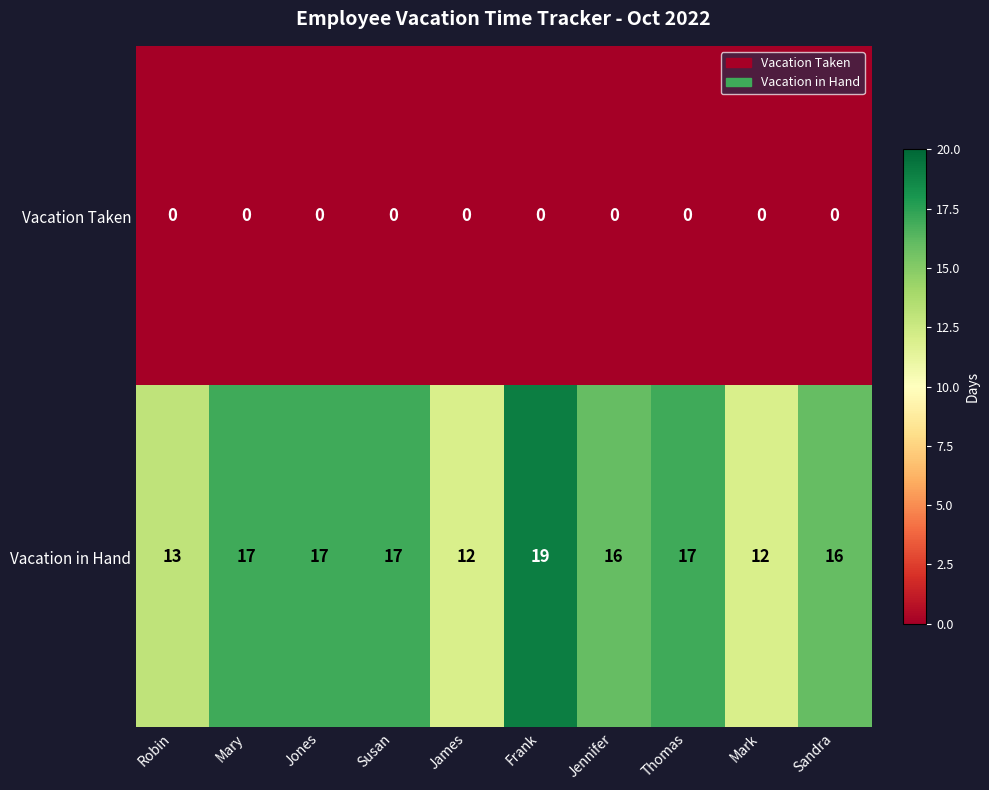

What is the difference between the Vacation in Hand values at Frank and Mark?

7